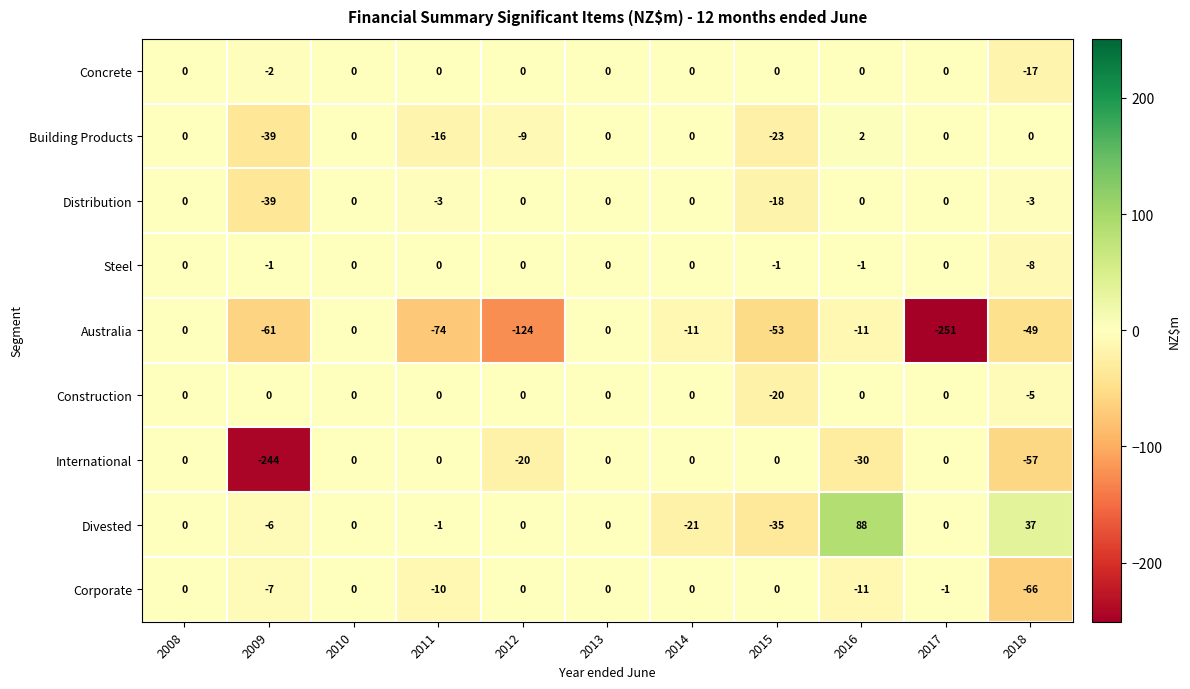

What is the difference between the maximum and minimum values in the Building Products series?

41